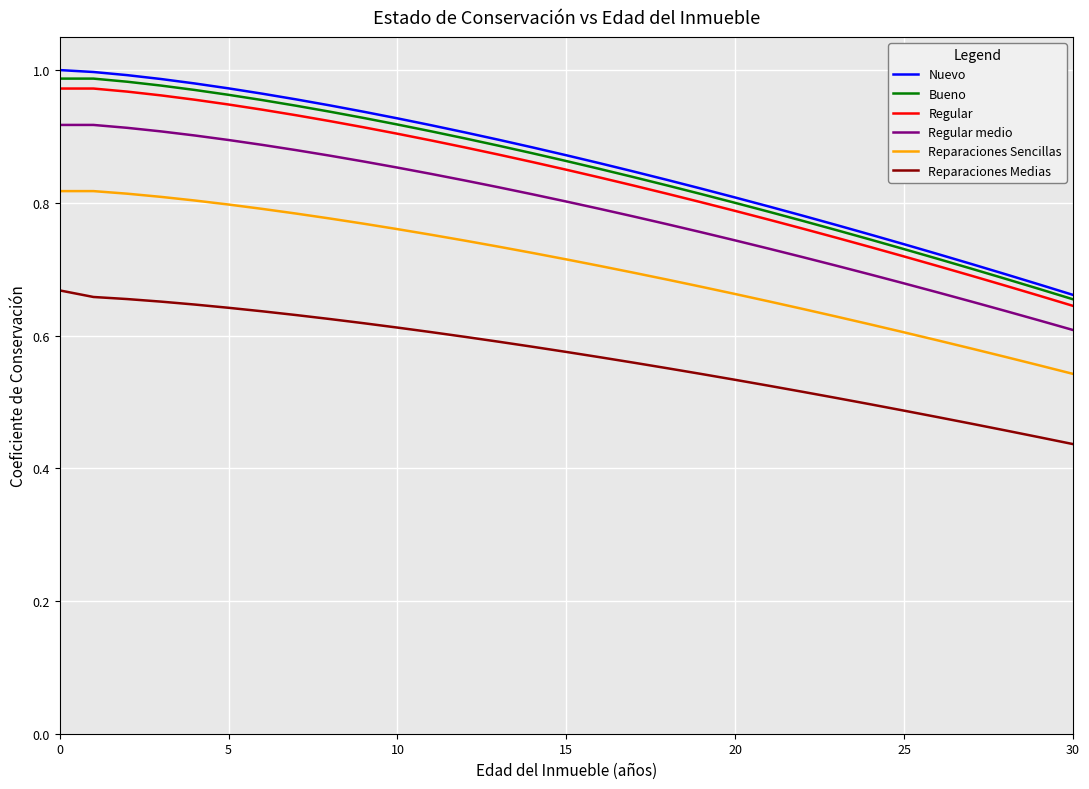

Does the chart have visible grid lines?

Yes